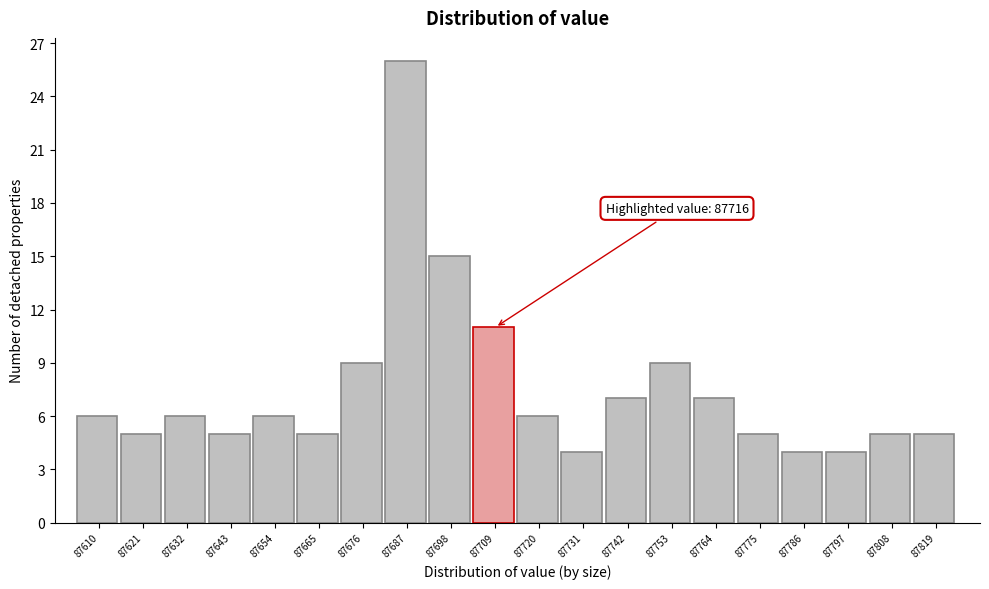

Reading left to right, list all the values displayed in this chart.

87610=6	87621=5	87632=6	87643=5	87654=6	87665=5	87676=9	87687=26	87698=15	87709=11	87720=6	87731=4	87742=7	87753=9	87764=7	87775=5	87786=4	87797=4	87808=5	87819=5